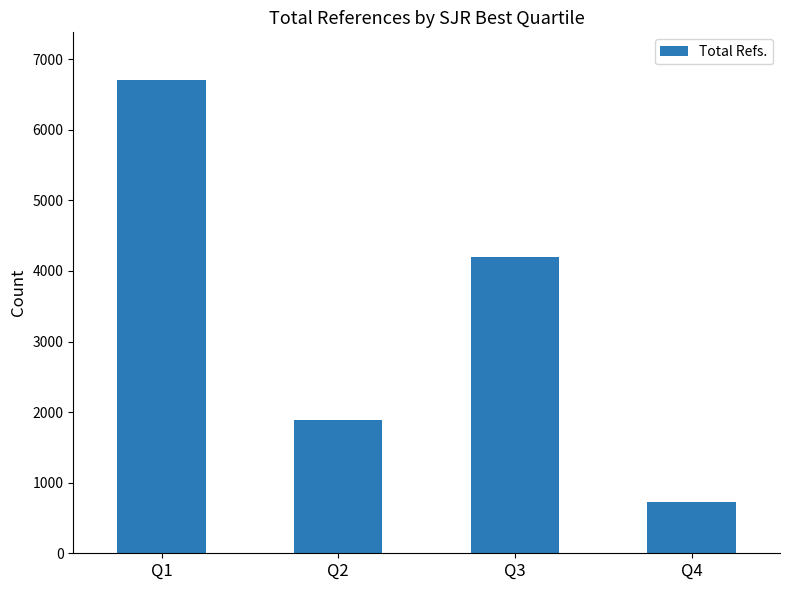

How many values are between 1885 and 6710?

3